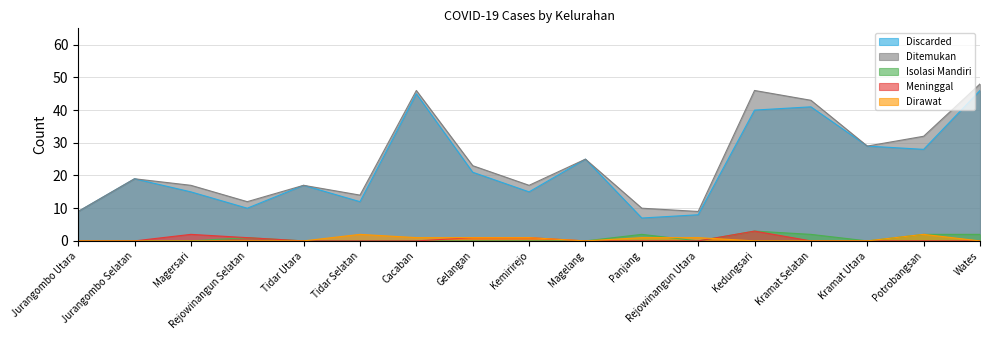

What is the average value of the Isolasi Mandiri series?

1